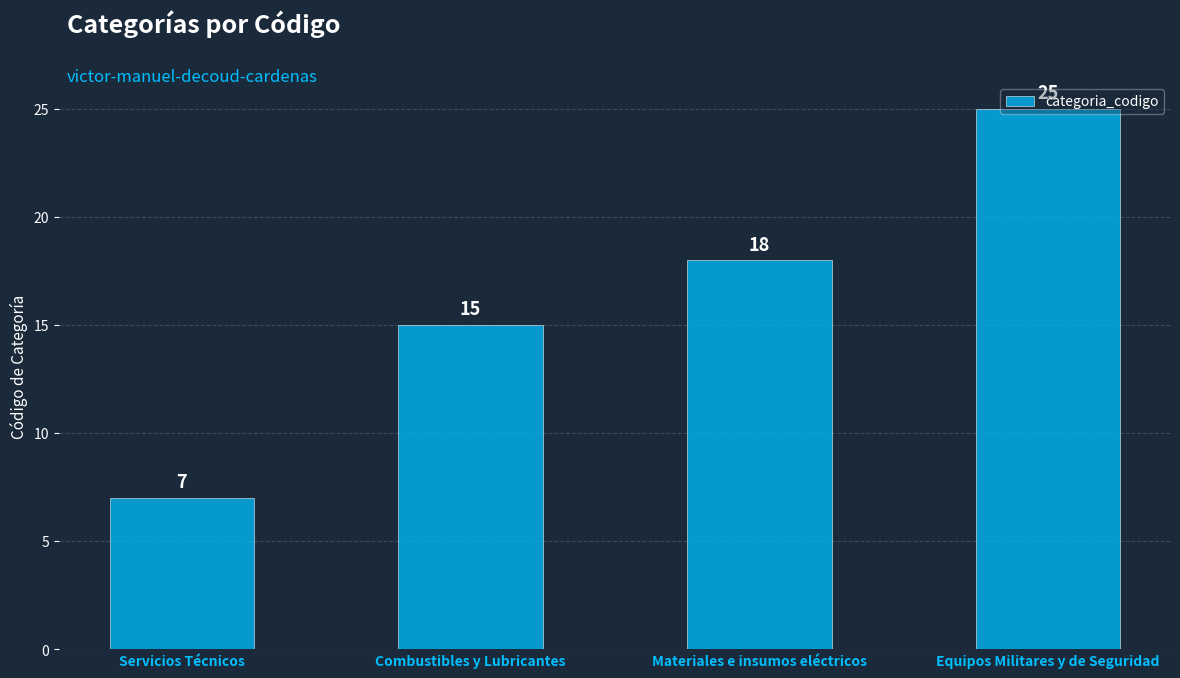

The chart shows a value of 3 at Servicios Técnicos. True or false?

False